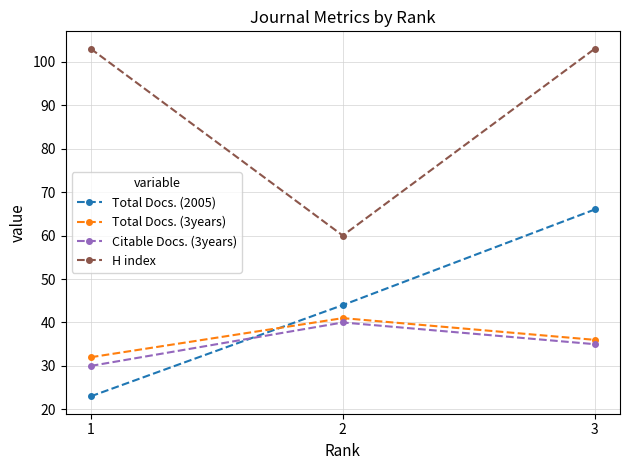

How many categories are shown in the chart?

3